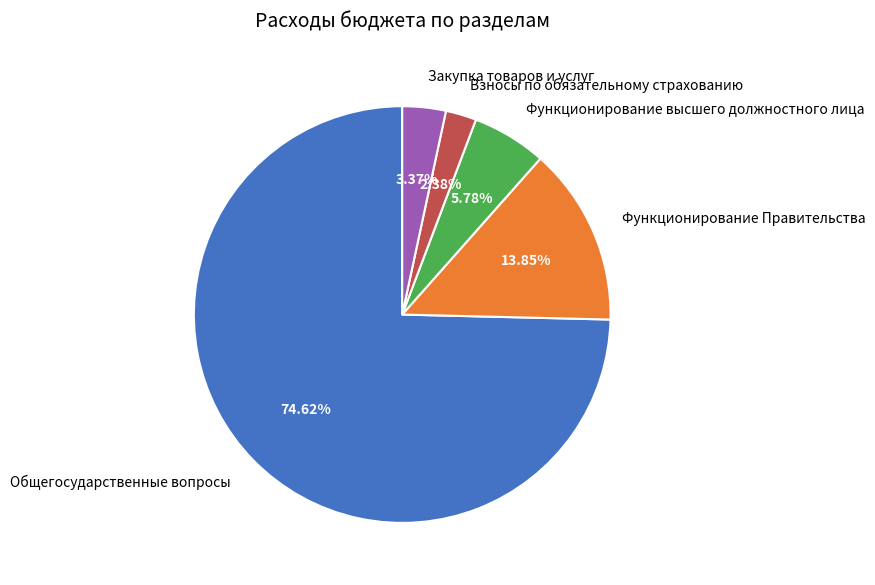

How many segments does this pie chart have?

5